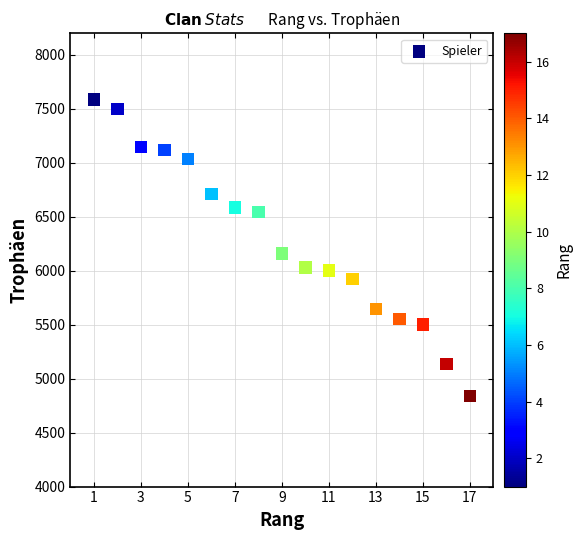

What Y value in the scatter plot is closest to 6214?

6159